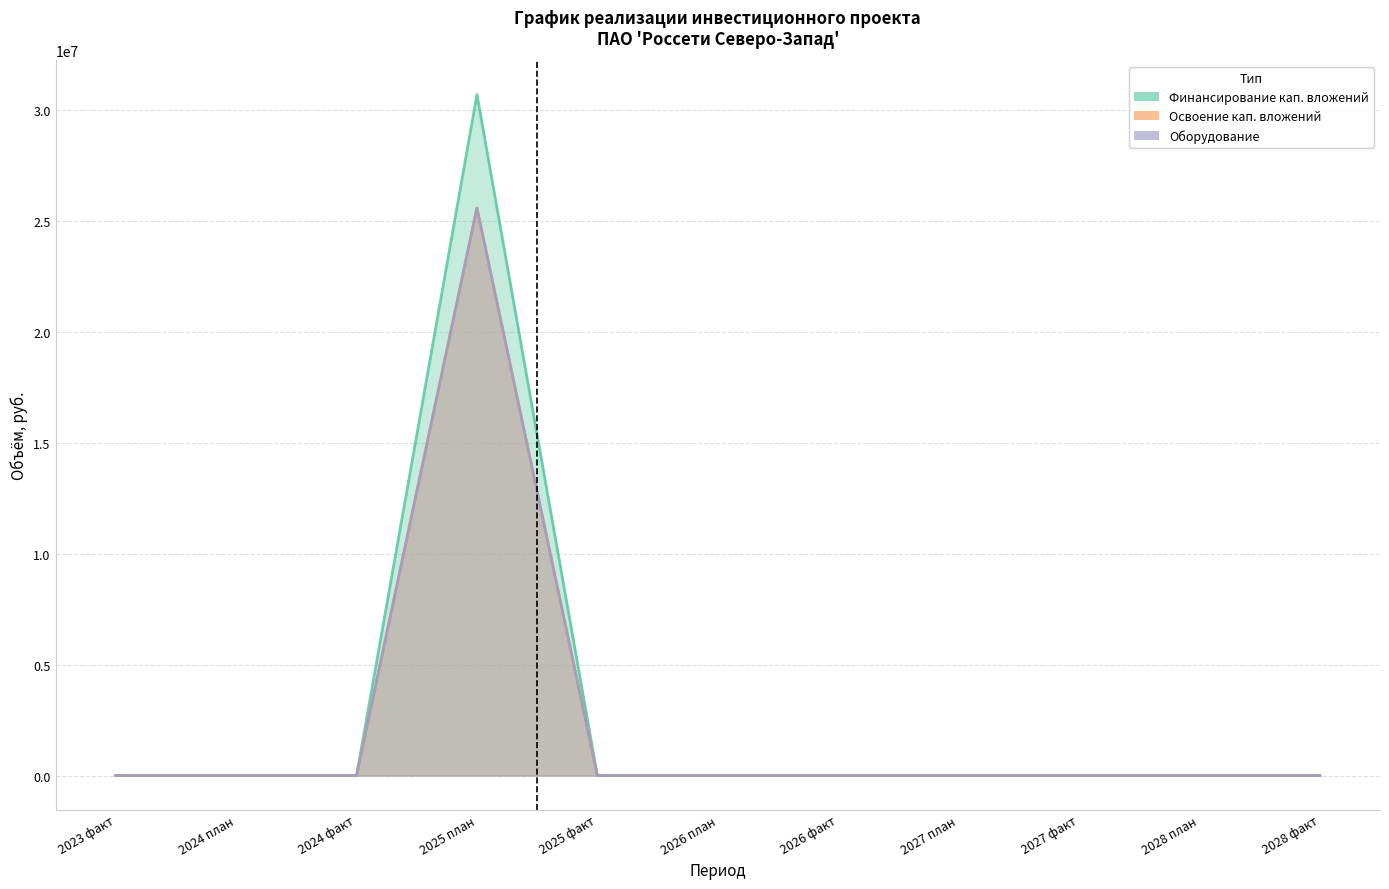

Between 2025 план and 2027 план, which series saw the biggest shift?

Финансирование кап. вложений